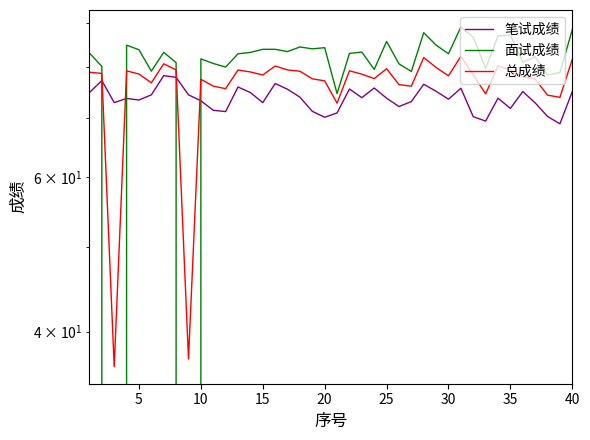

Is this an area chart (filled region under the line)?

No